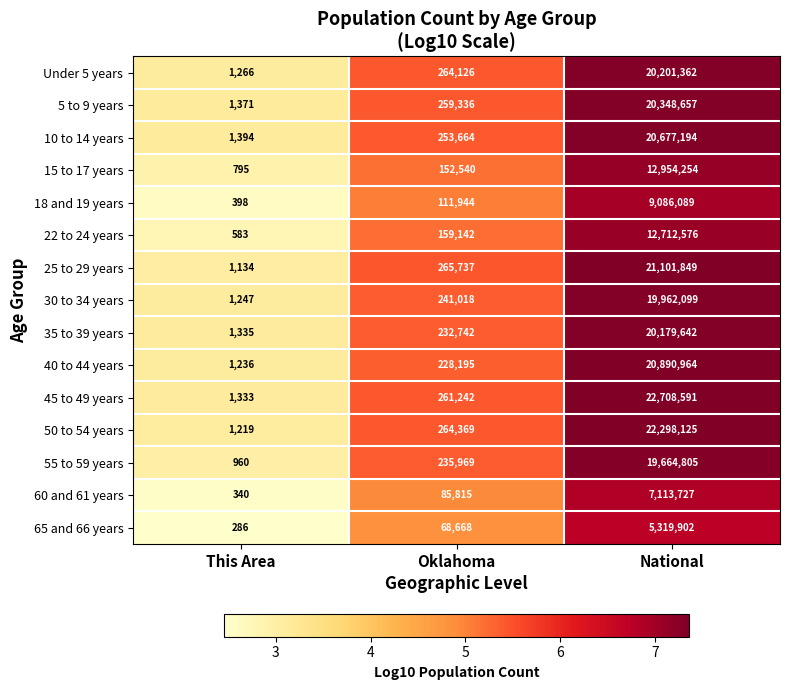

The value of 40 to 44 years at Oklahoma is 303221. True or false?

False